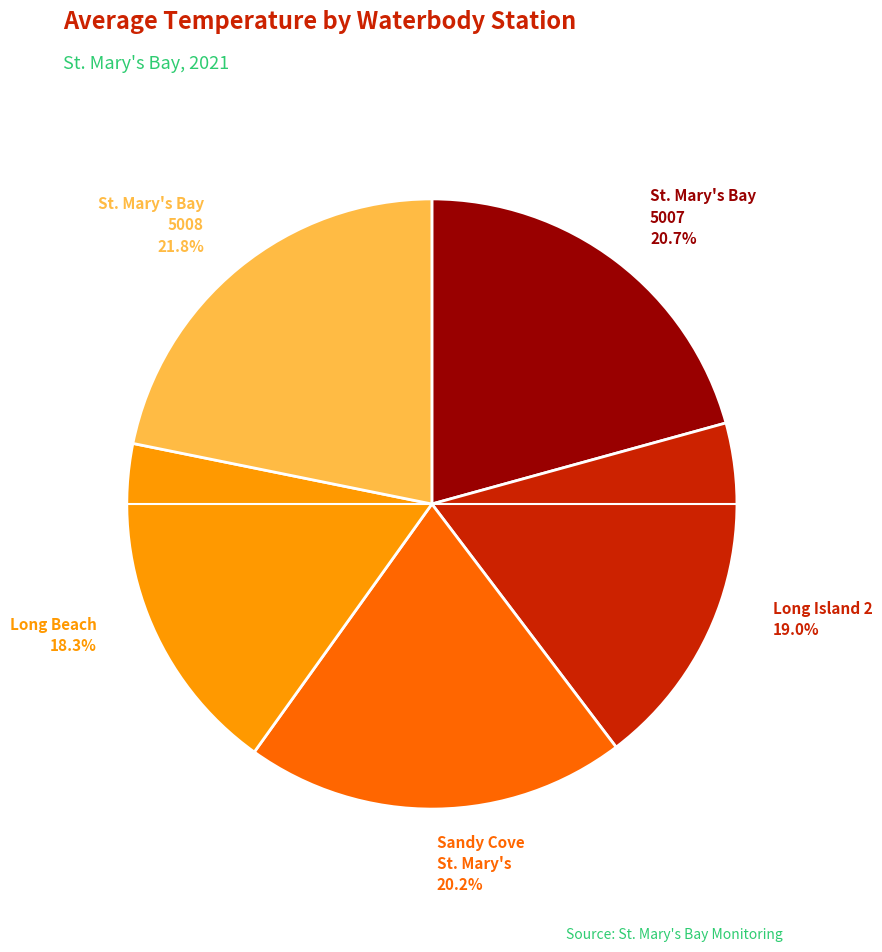

Does any single category account for the majority?

No